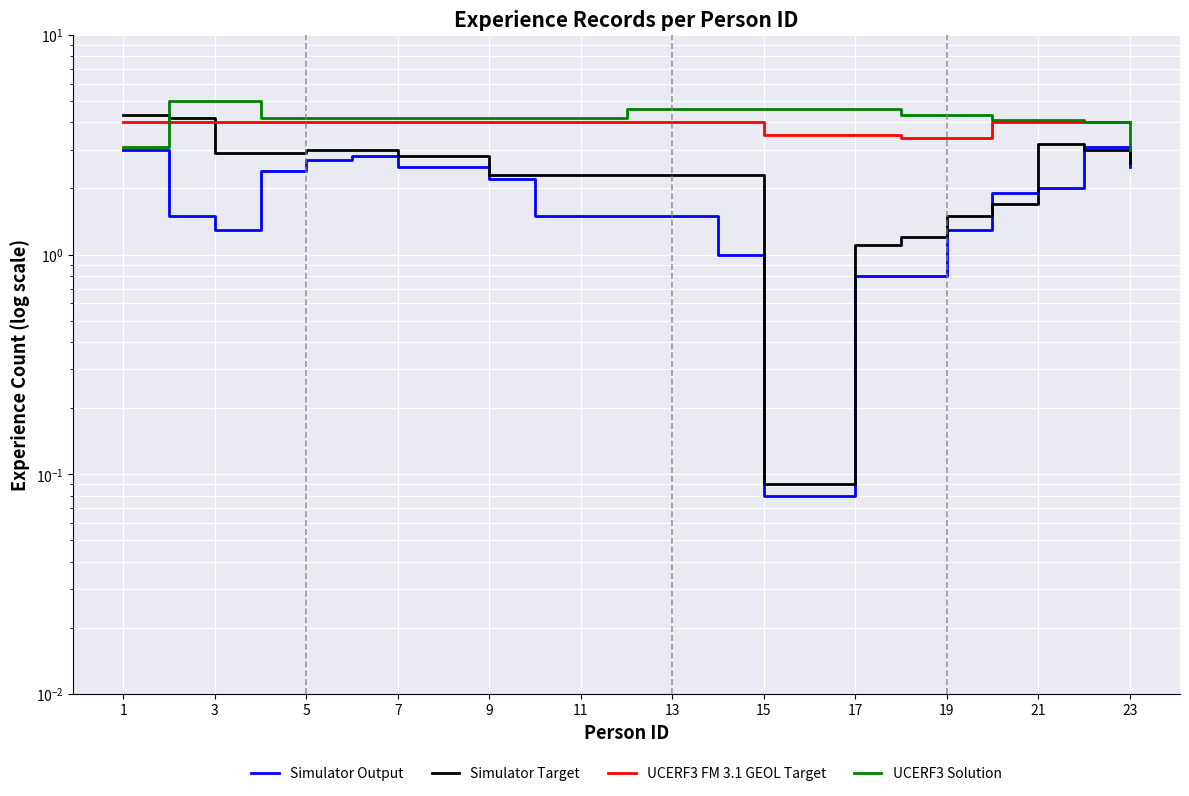

True or false: Simulator Output and UCERF3 Solution intersect in this chart.

False